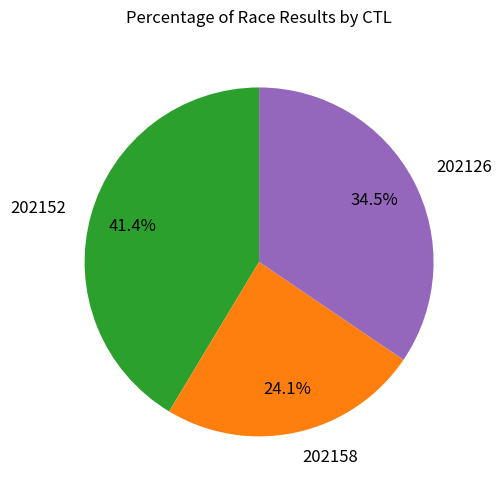

Which slice is the smallest?

202158